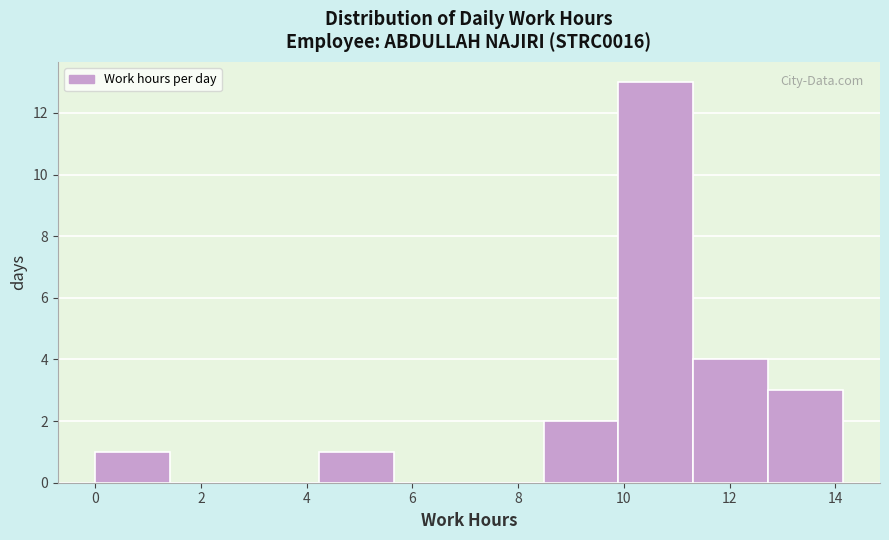

What is the height of the bar covering 4.2 to 5.6 on the x-axis? Neither the bar edges nor the heights are printed on the chart, so give them approximately, as read against the axes.

1